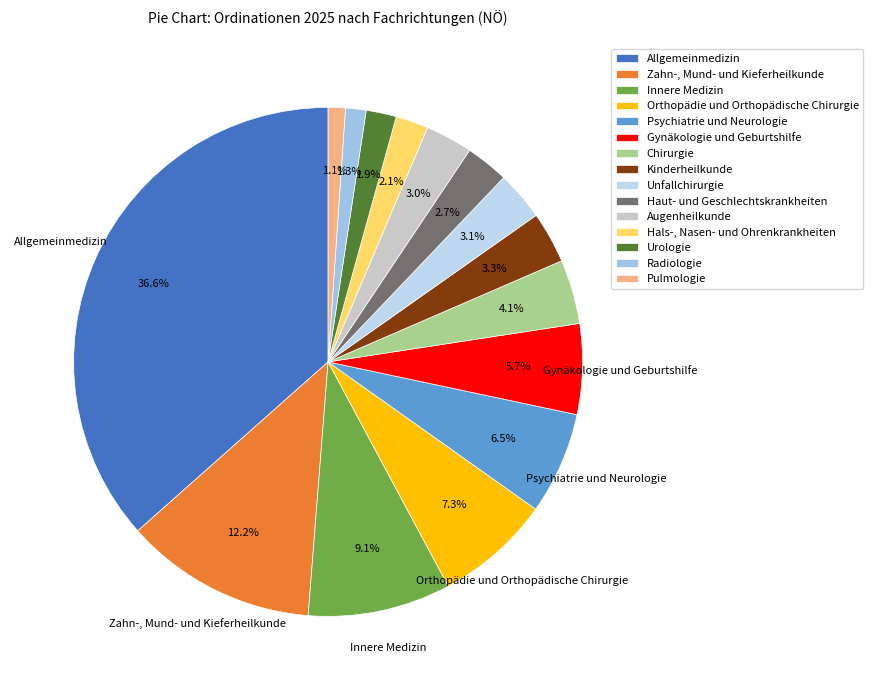

To the nearest percent, what is the average slice percentage?

7%